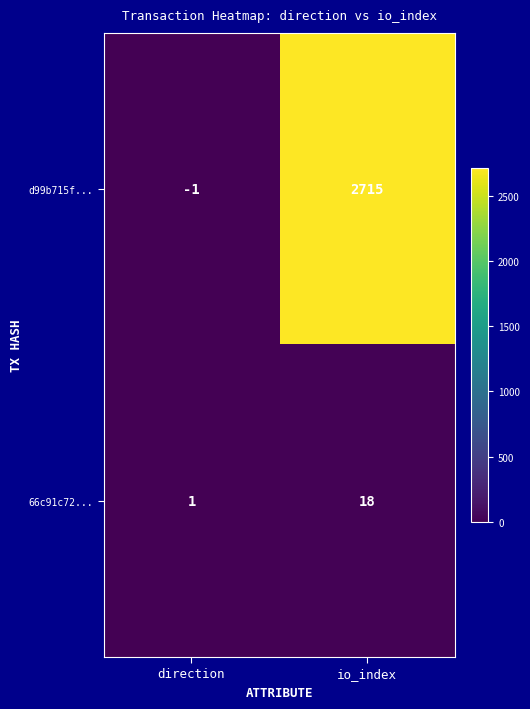

How many distinct data groups are displayed?

2